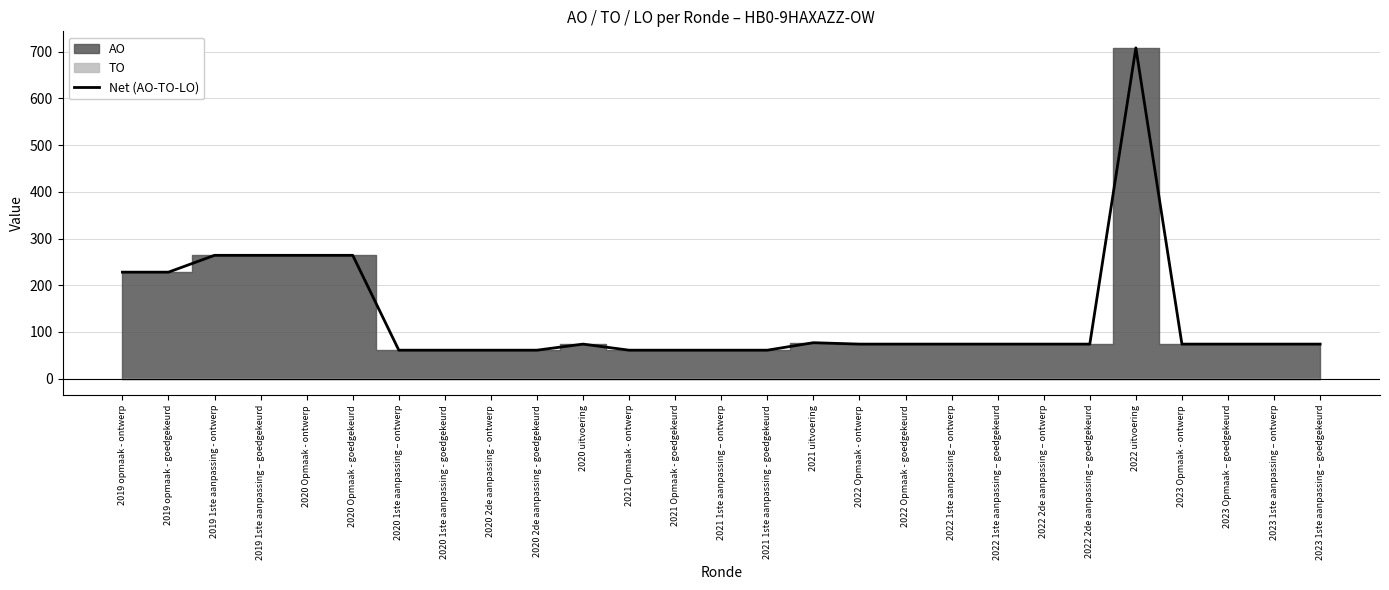

What is the label of the 16th point from the left?

2021 uitvoering